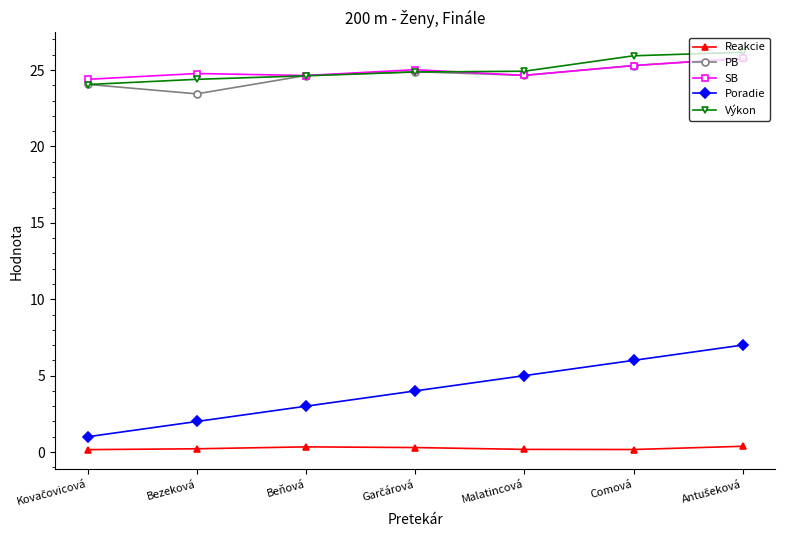

At how many categories does at least one series exceed 16?

7